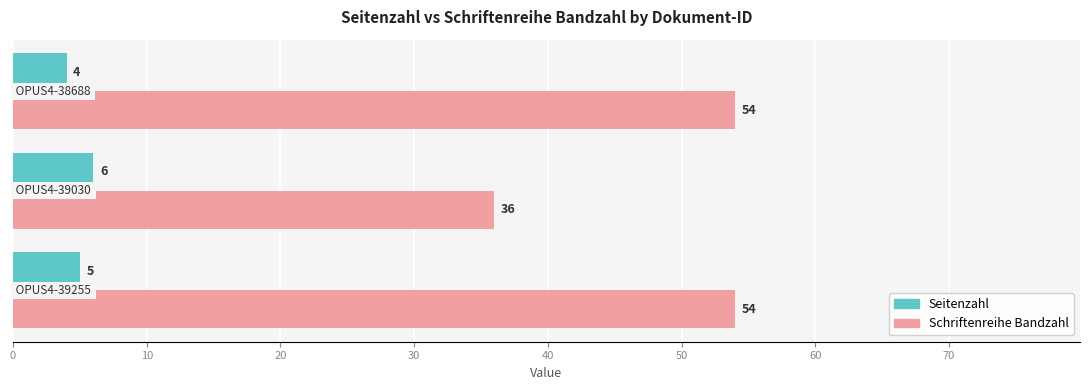

Rank the series by their maximum value, from highest to lowest.

Schriftenreihe Bandzahl, Seitenzahl